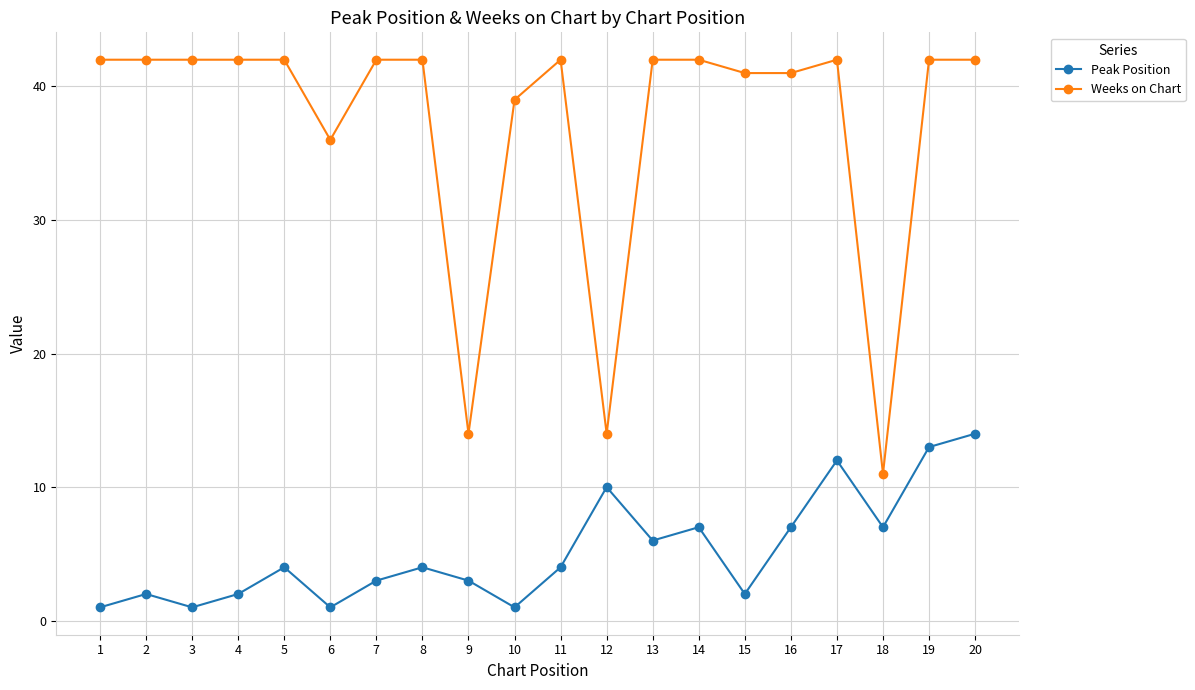

What is the total value across all series at 3?

43